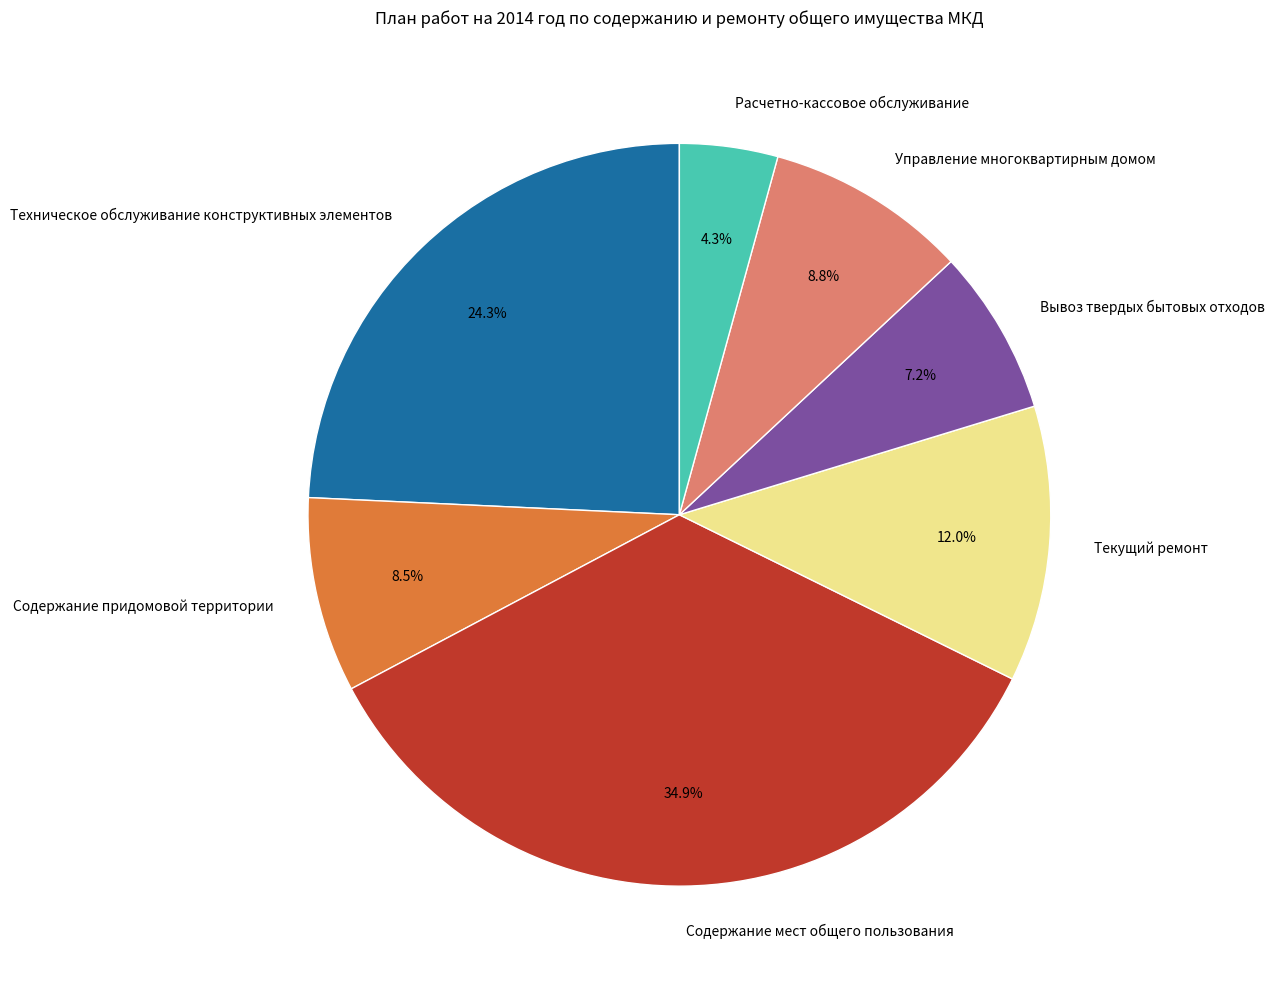

To the nearest percent, what portion does Текущий ремонт represent?

12%